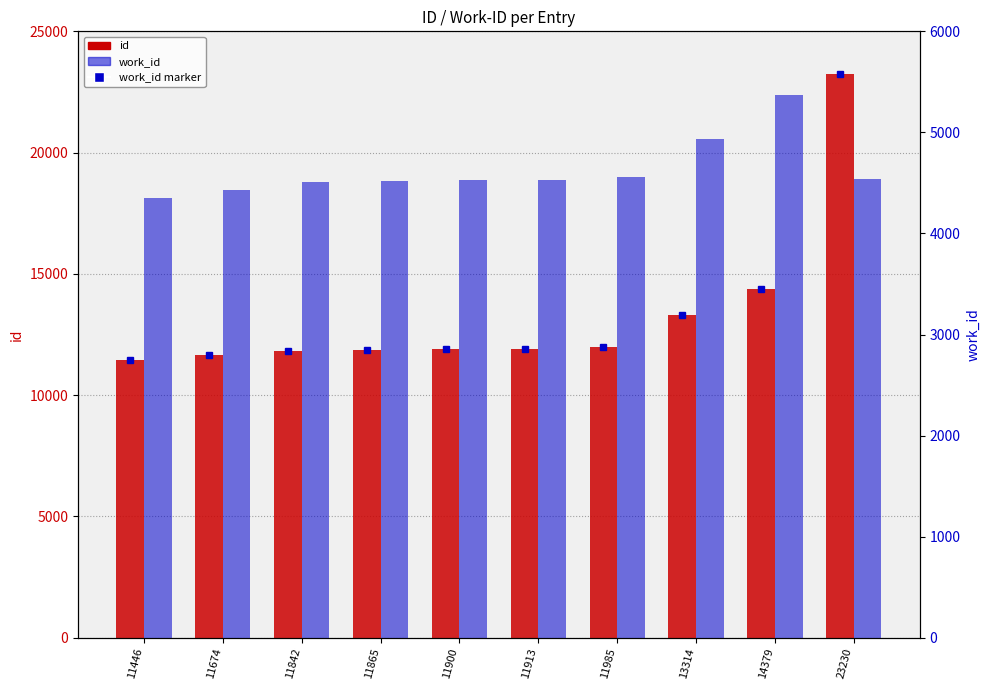

What is the difference between the highest and lowest values at 11674?

7241